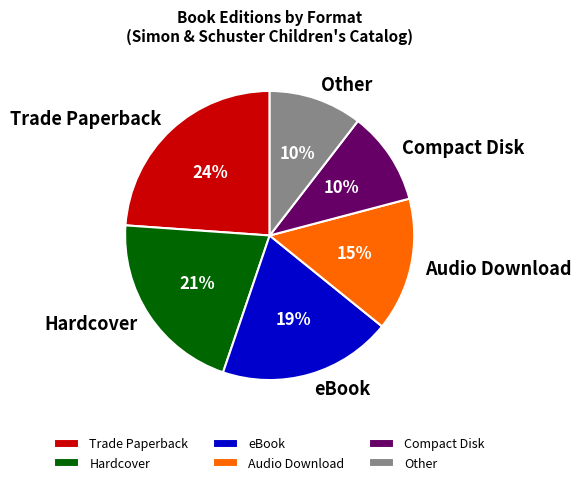

Is the sum of Trade Paperback and Compact Disk greater than half?

No